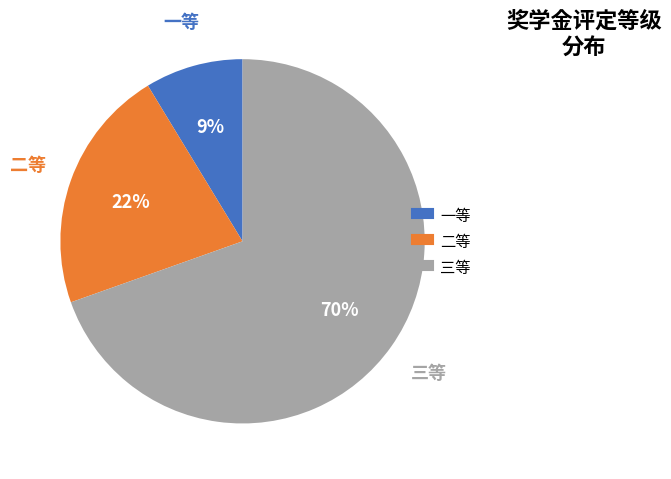

Which has a higher value, 三等 or 一等?

三等